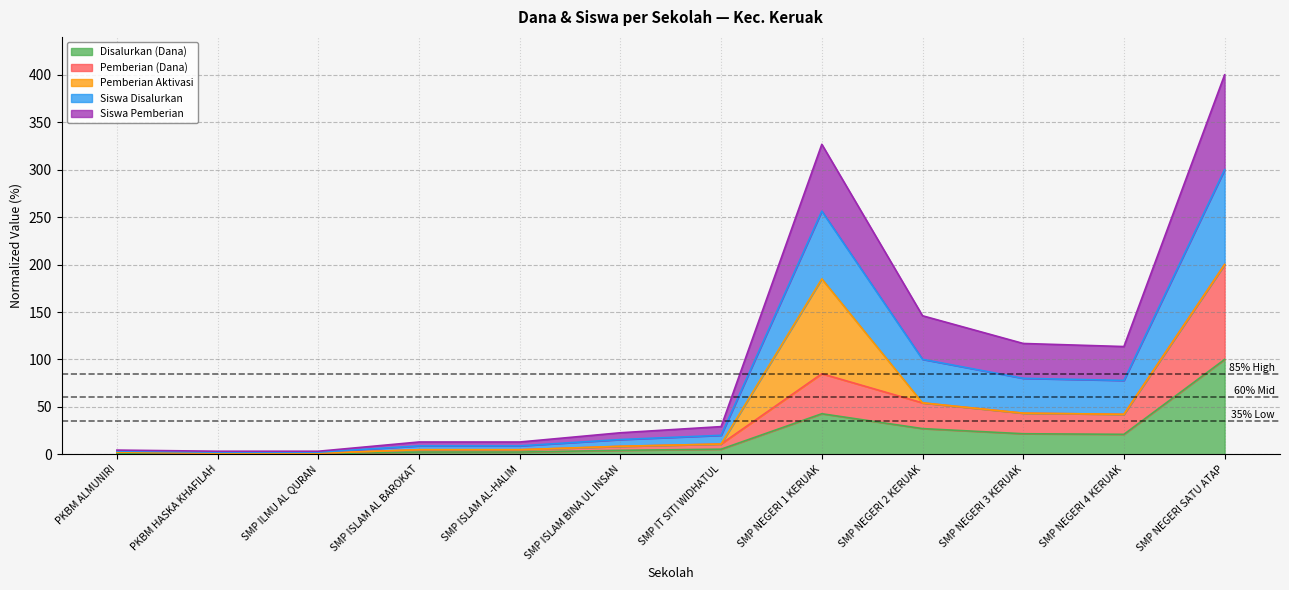

List the labels in order of Siswa Disalurkan value, smallest first.

PKBM HASKA KHAFILAH, SMP ILMU AL QURAN, PKBM ALMUNIRI, SMP ISLAM AL BAROKAT, SMP ISLAM AL-HALIM, SMP ISLAM BINA UL INSAN, SMP IT SITI WIDHATUL, SMP NEGERI 4 KERUAK, SMP NEGERI 3 KERUAK, SMP NEGERI 2 KERUAK, SMP NEGERI 1 KERUAK, SMP NEGERI SATU ATAP